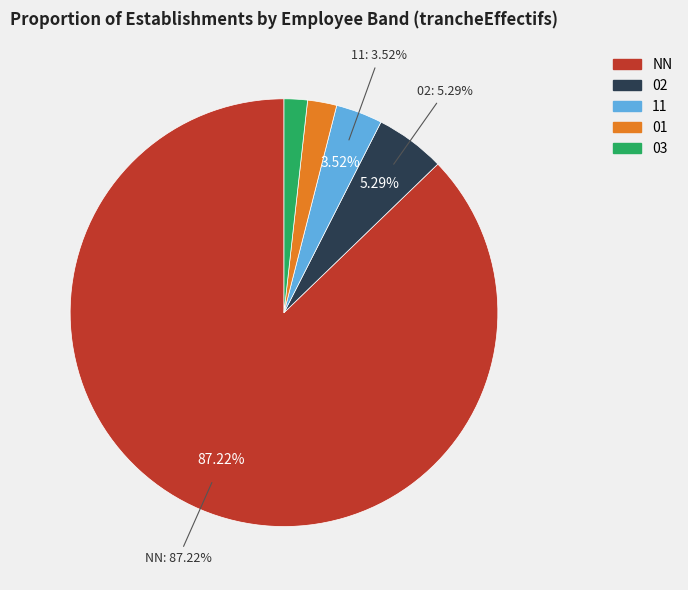

Rank the categories by value from highest to lowest.

NN, 02, 11, 01, 03